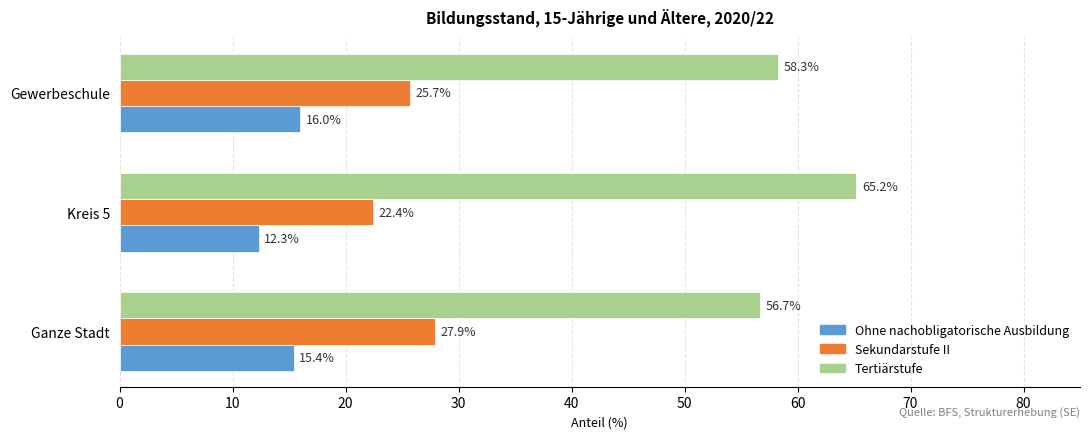

Which series has the largest range (max minus min)?

Tertiärstufe